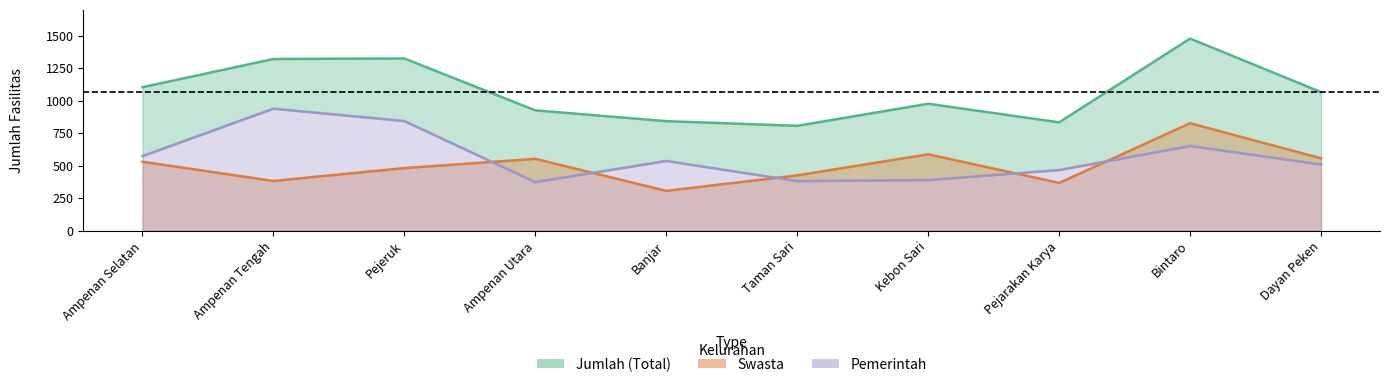

In Swasta, how many points are higher than both neighbors (excluding endpoints)?

3